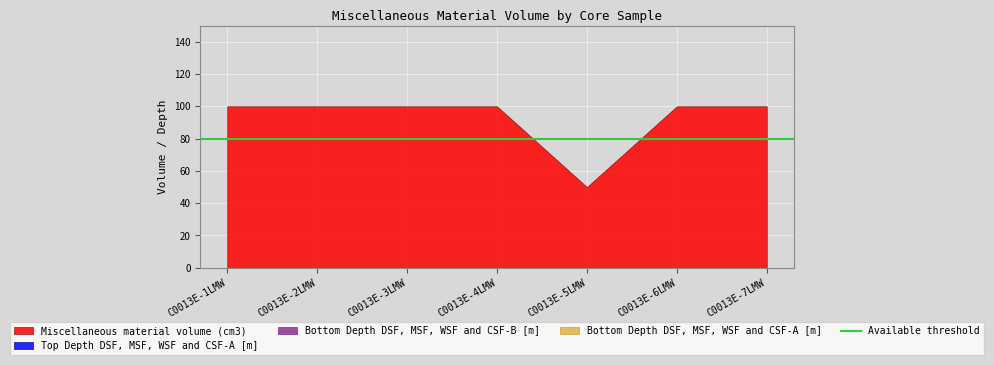

The Miscellaneous material volume (cm3) series shows 45 at C0013E-4LMW. True or false?

False